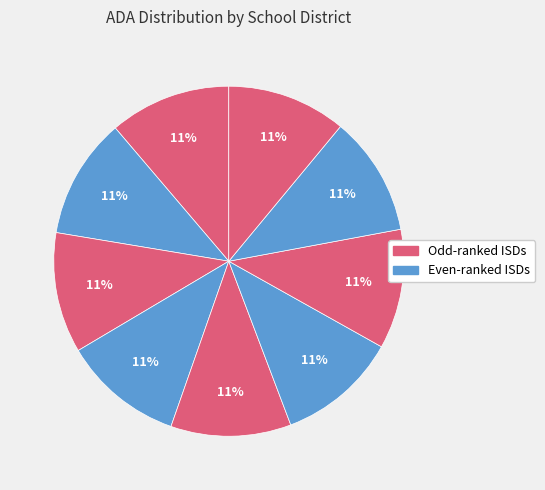

How many slices are in this pie chart?

9